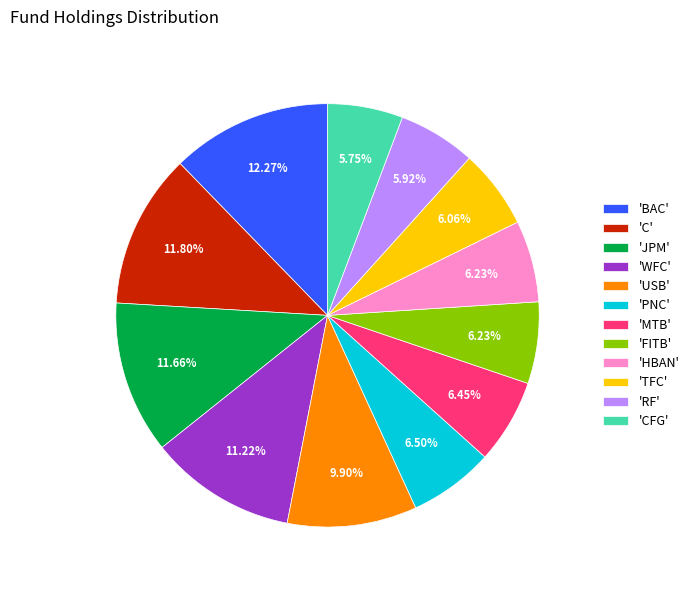

Does any single category account for the majority?

No